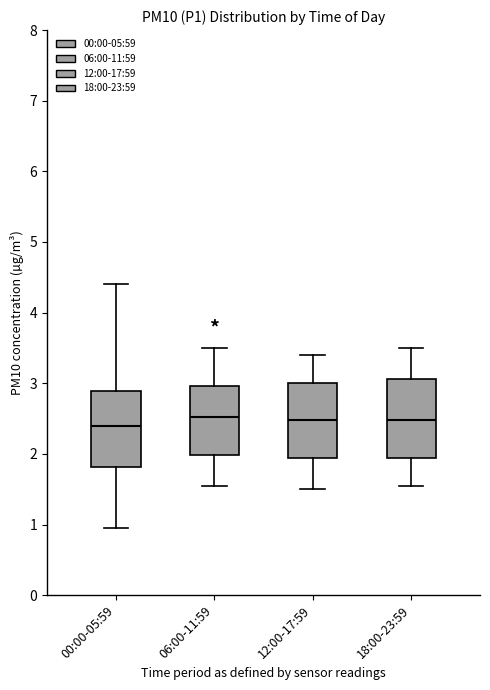

Reading left to right, transcribe this box plot: for each box, give where its median line is, the range the box spans, and where its two whiskers end, as read against the y-axis. The values are not printed on the chart, so give them approximately, as read against the axis.

00:00-05:59: median 2.4, box 1.8 to 2.9, whiskers 1.0 to 4.4
06:00-11:59: median 2.5, box 2.0 to 3.0, whiskers 1.6 to 3.5
12:00-17:59: median 2.5, box 1.9 to 3.0, whiskers 1.5 to 3.4
18:00-23:59: median 2.5, box 1.9 to 3.1, whiskers 1.6 to 3.5